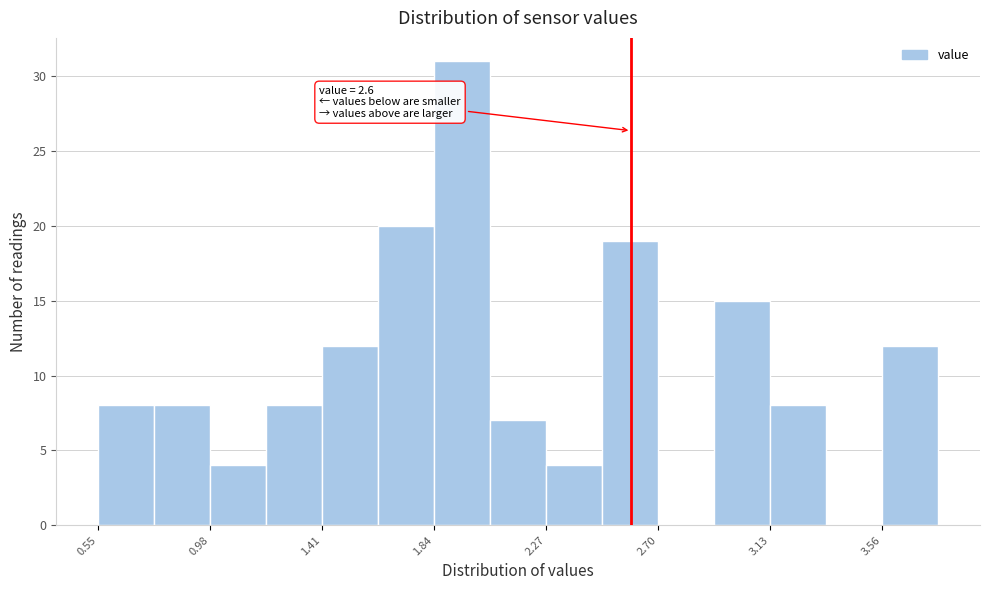

Over which range of the x-axis is the bar tallest?

1.85 to 2.05